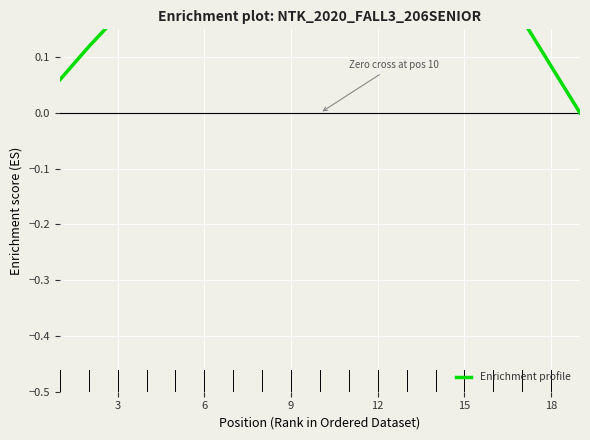

The value at 18 is 0.1. True or false?

False